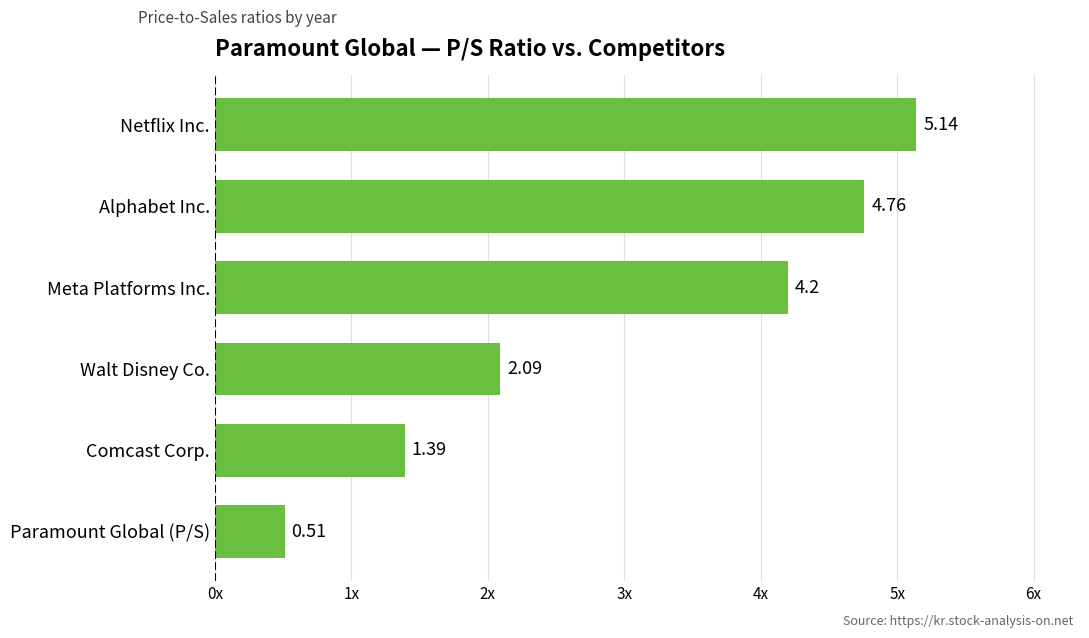

Does the chart contain any negative values?

No